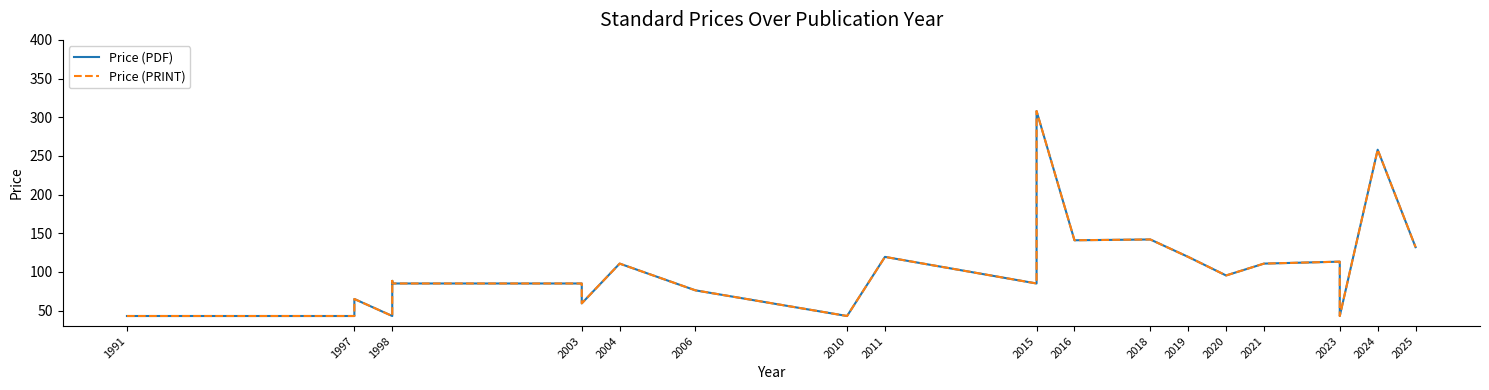

Which category has the lowest value across all series?

1991